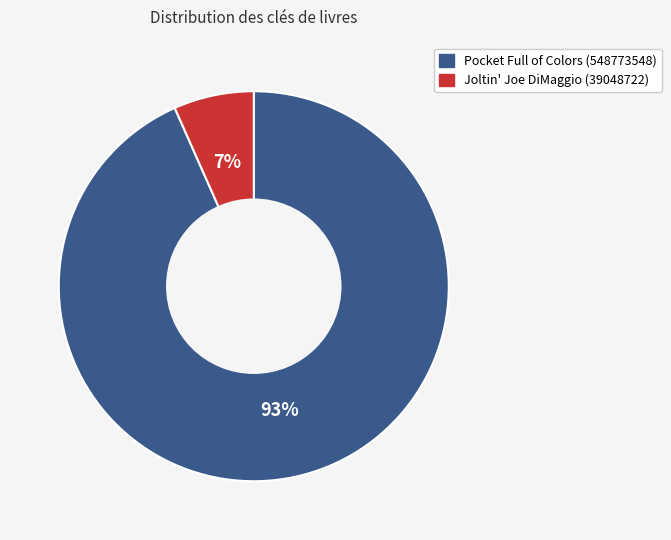

Which category has the smallest portion of the pie?

Joltin' Joe DiMaggio (39048722)